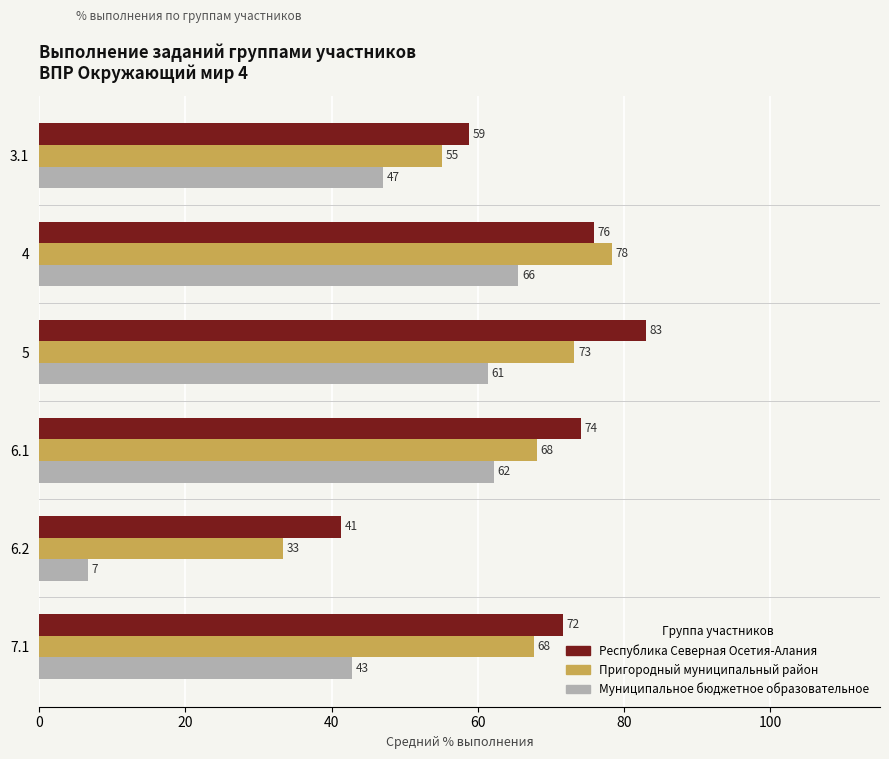

The value of Пригородный муниципальный район at 5 is 101.6. True or false?

False